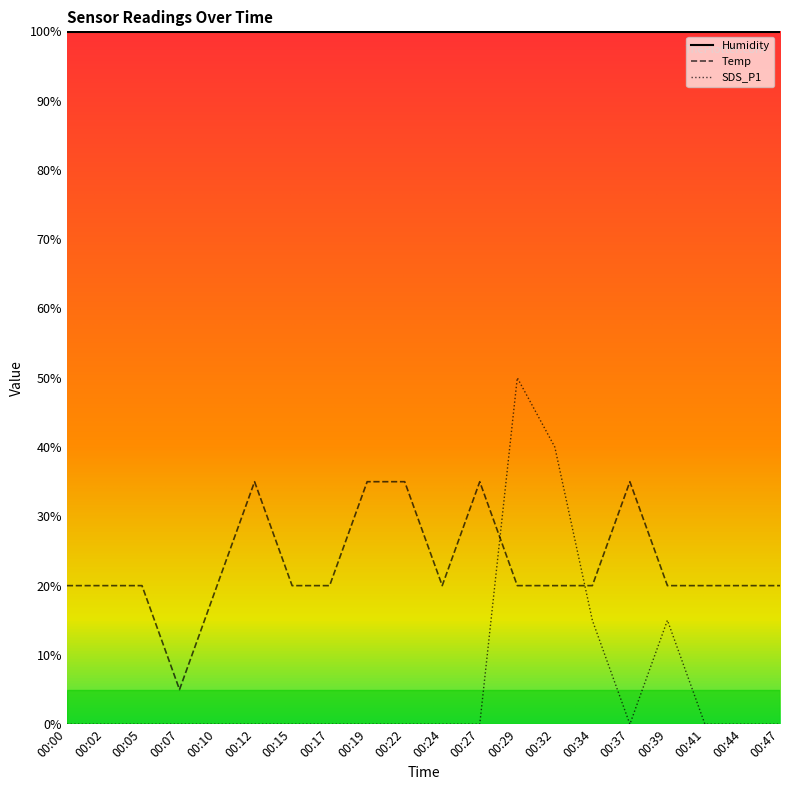

Which series has the largest range (max minus min)?

SDS_P1